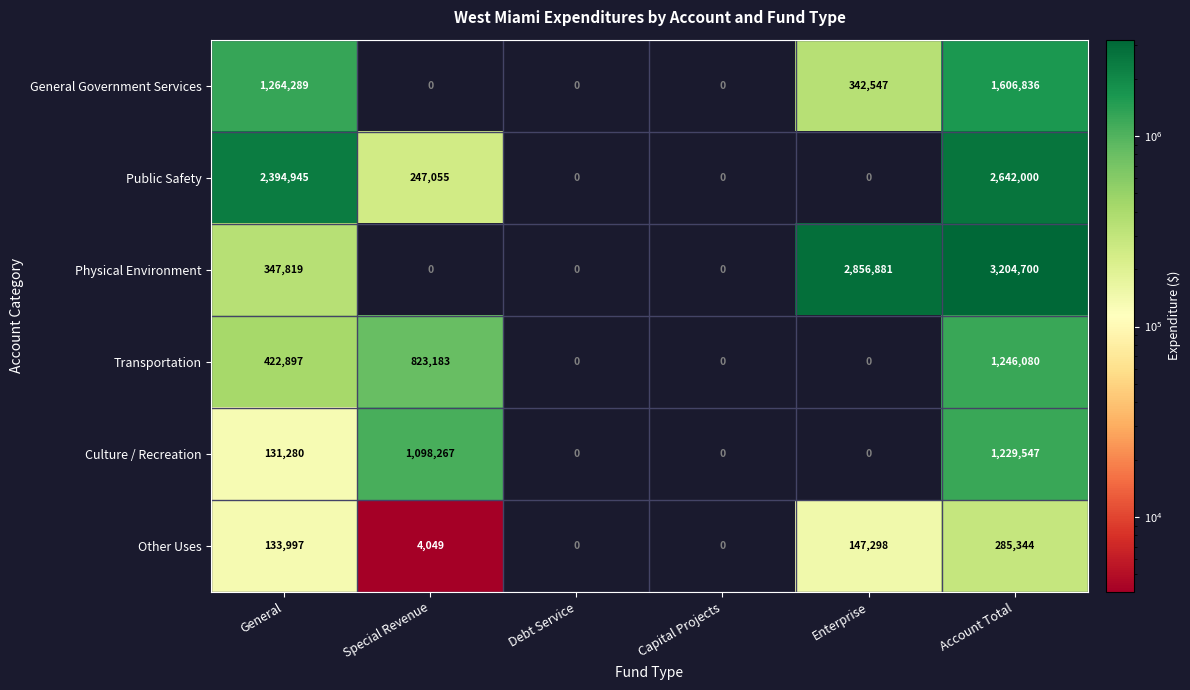

How many categories are shown in the chart?

6